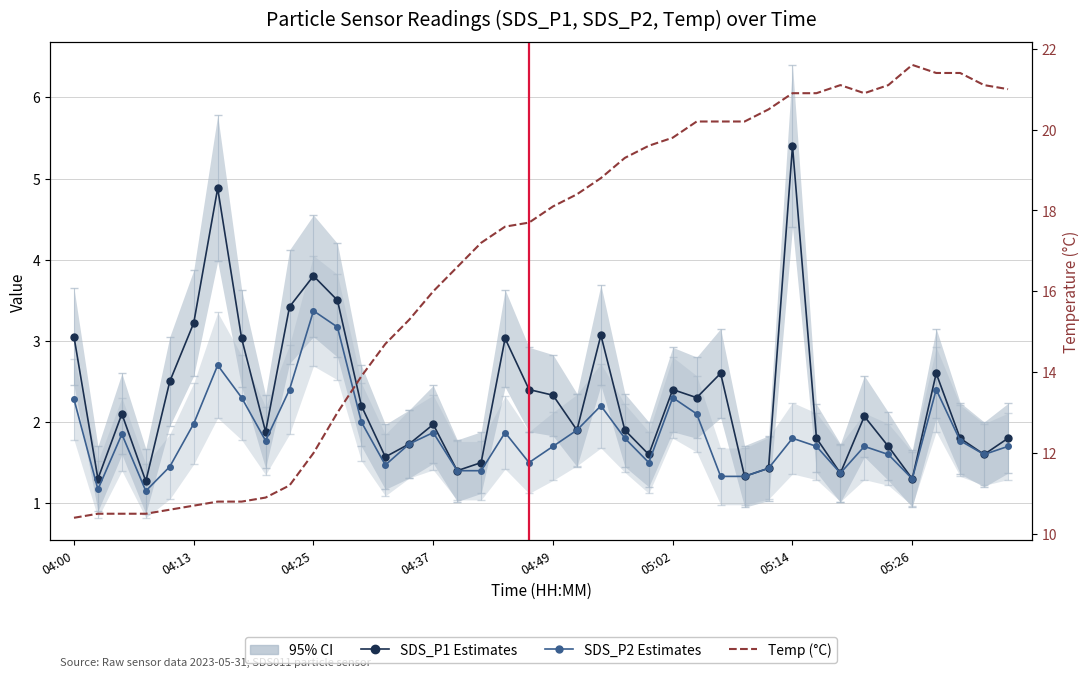

What is the average value of the Temp (°C) series?

16.7